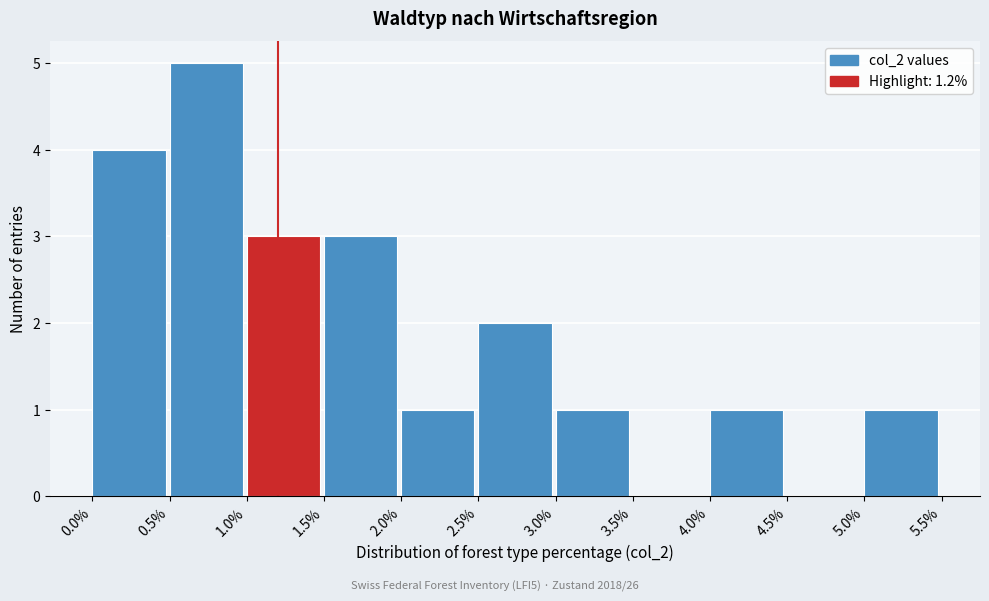

Reading left to right, transcribe this chart: for each bar, give the range it covers on the x-axis and its height. The values are not printed on the chart, so give them approximately, as read against the axis.

0.0% to 0.5%: 4
0.5% to 1.0%: 5
1.0% to 1.5%: 3
1.5% to 2.0%: 3
2.0% to 2.5%: 1
2.5% to 3.0%: 2
3.0% to 3.5%: 1
3.5% to 4.0%: 0
4.0% to 4.5%: 1
4.5% to 5.0%: 0
5.0% to 5.5%: 1